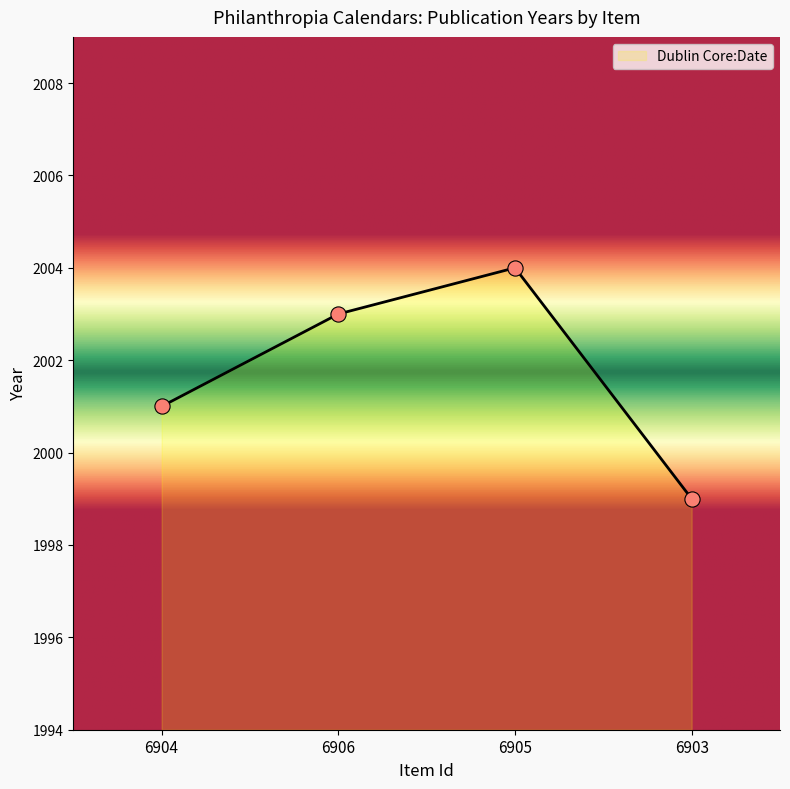

Approximately how many times larger is the value at 6904 compared to 6905?

1.0